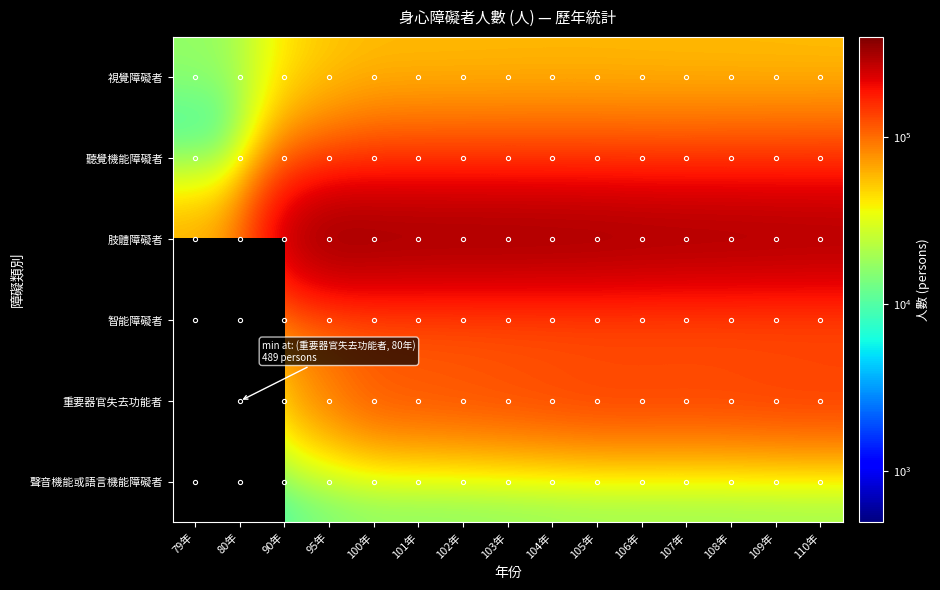

At which category does the chart reach its peak across all series?

95年